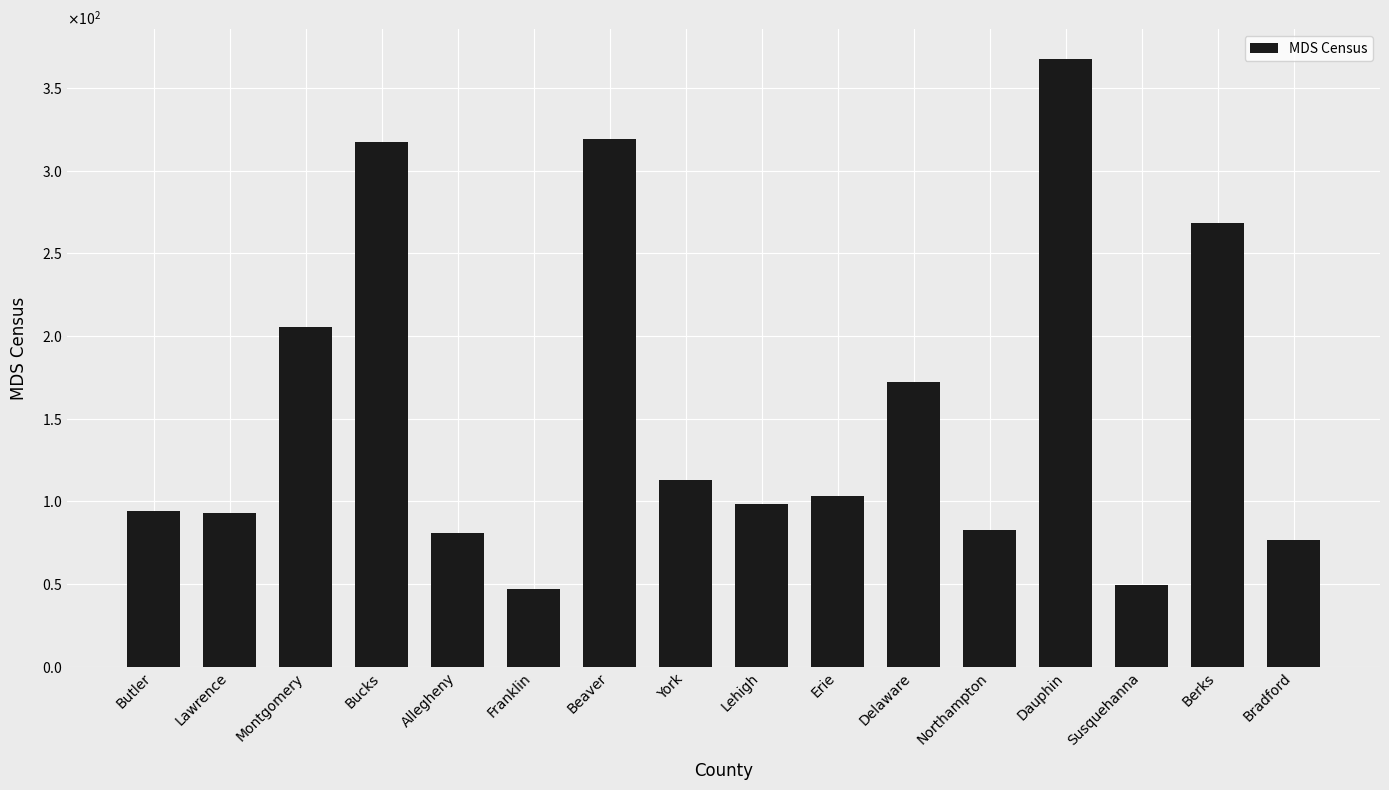

What is the sum of the values at Butler and Erie?

197.1